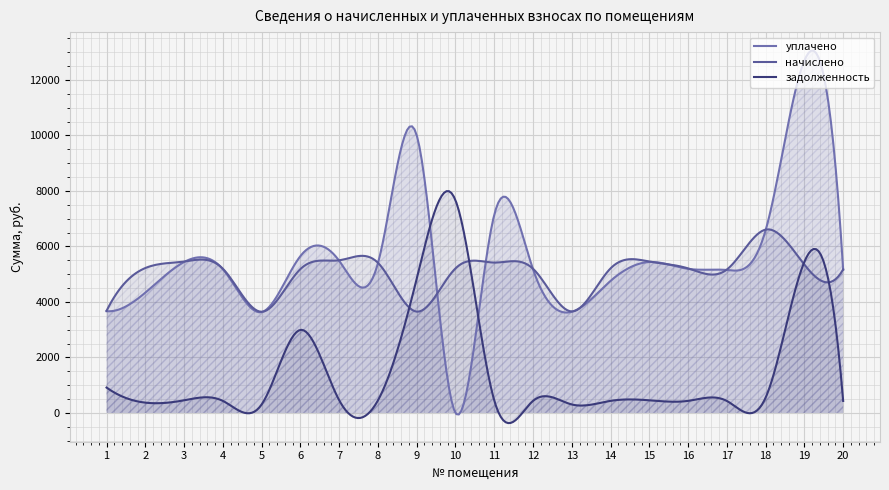

Which series has the widest spread of values?

уплачено